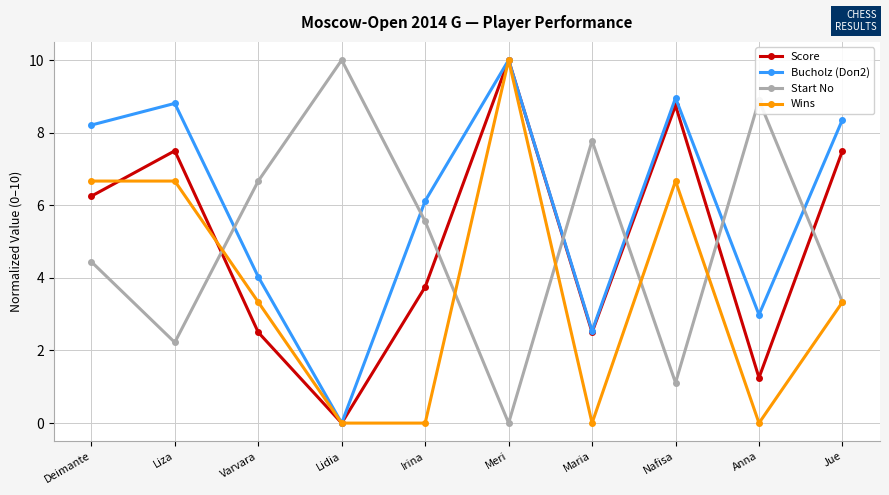

How many lines are shown in the chart?

4